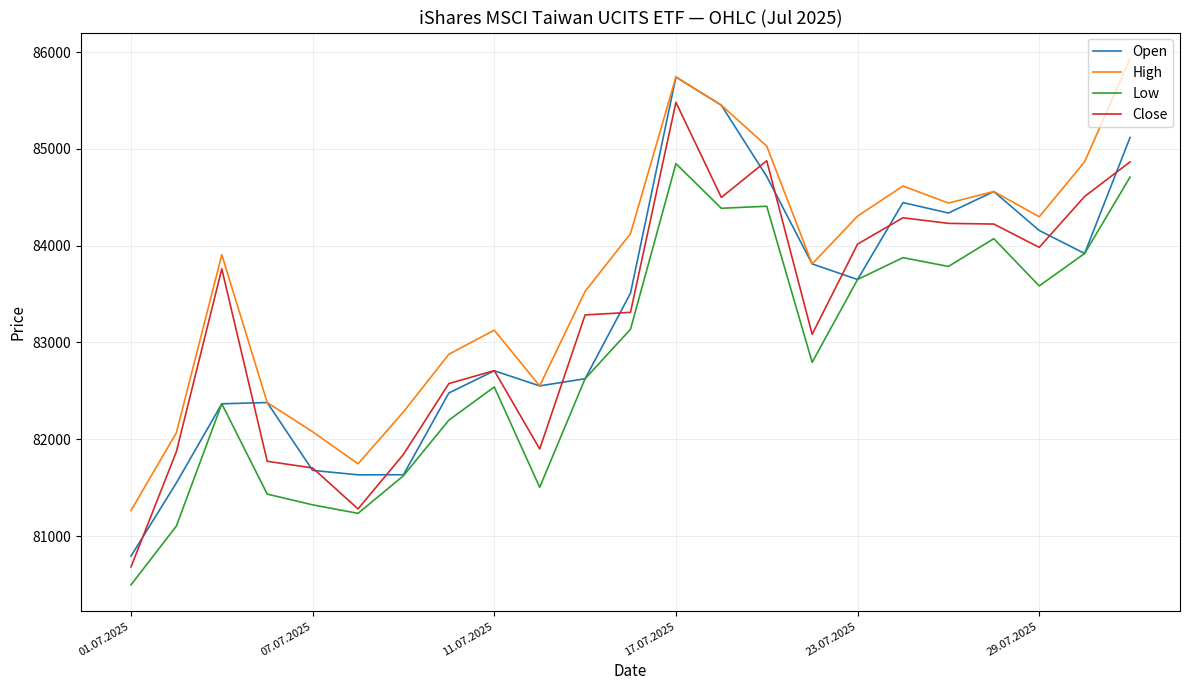

What is the difference between the maximum and minimum values in the High series?

4667